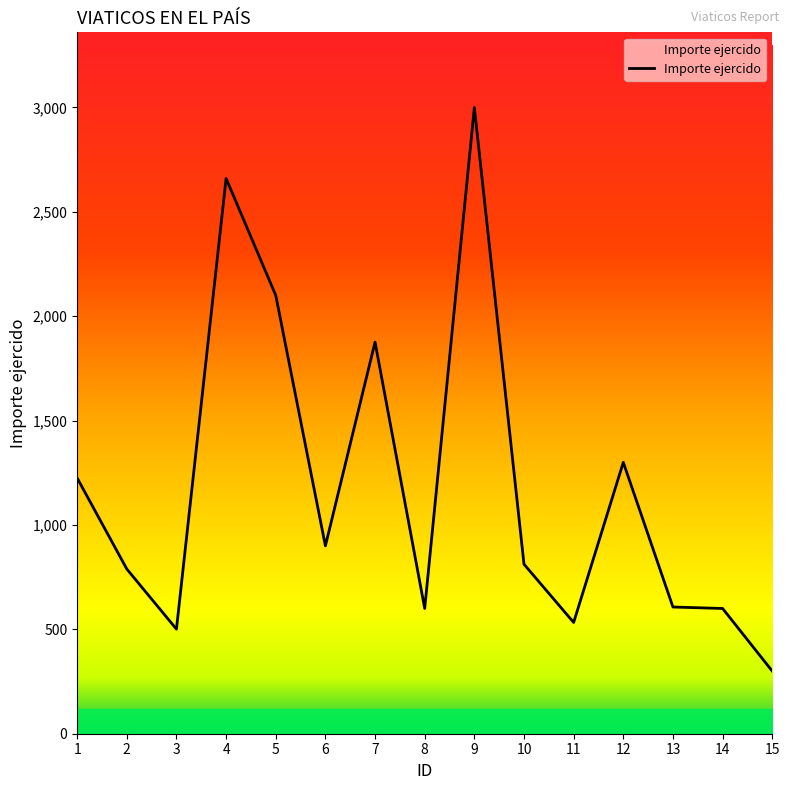

What is the difference between the maximum and minimum values?

2700.0